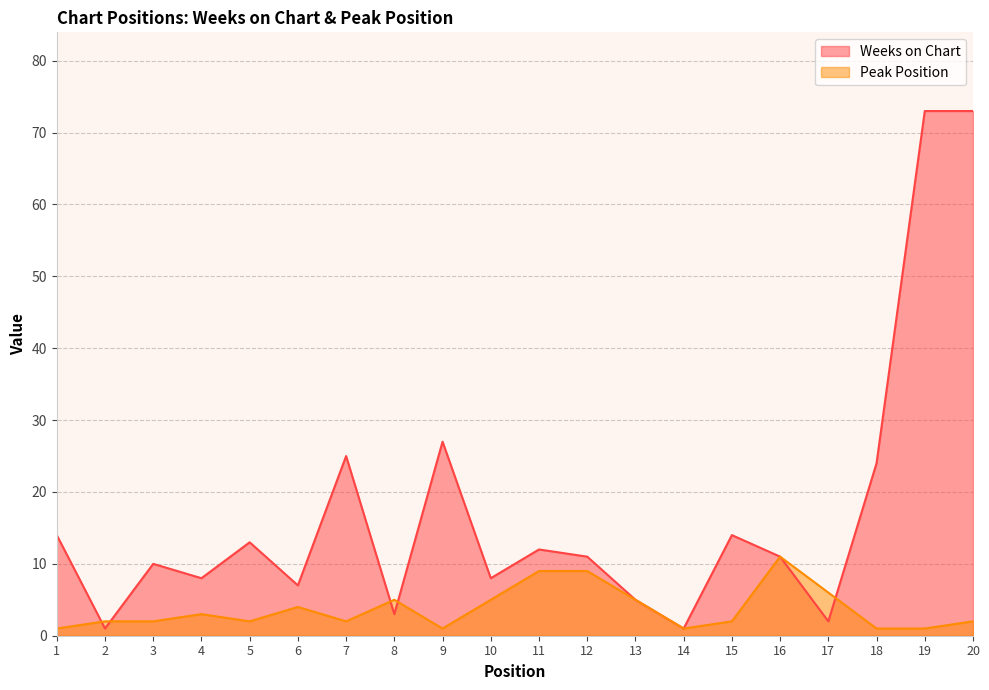

Which series has the largest total across all categories?

Weeks on Chart